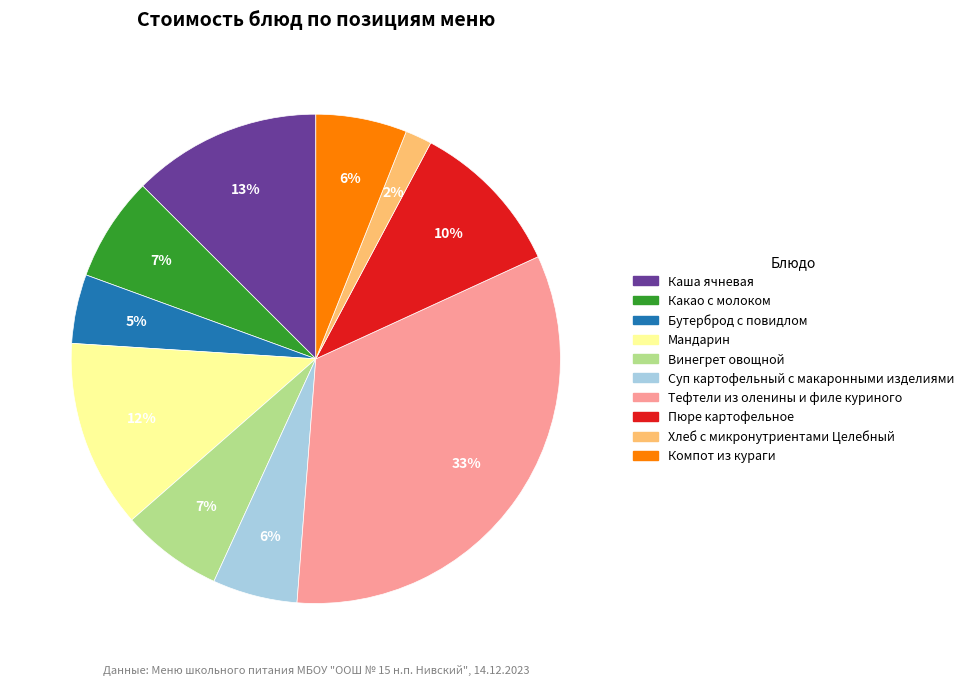

Does Каша ячневая account for over 50% of the chart?

No